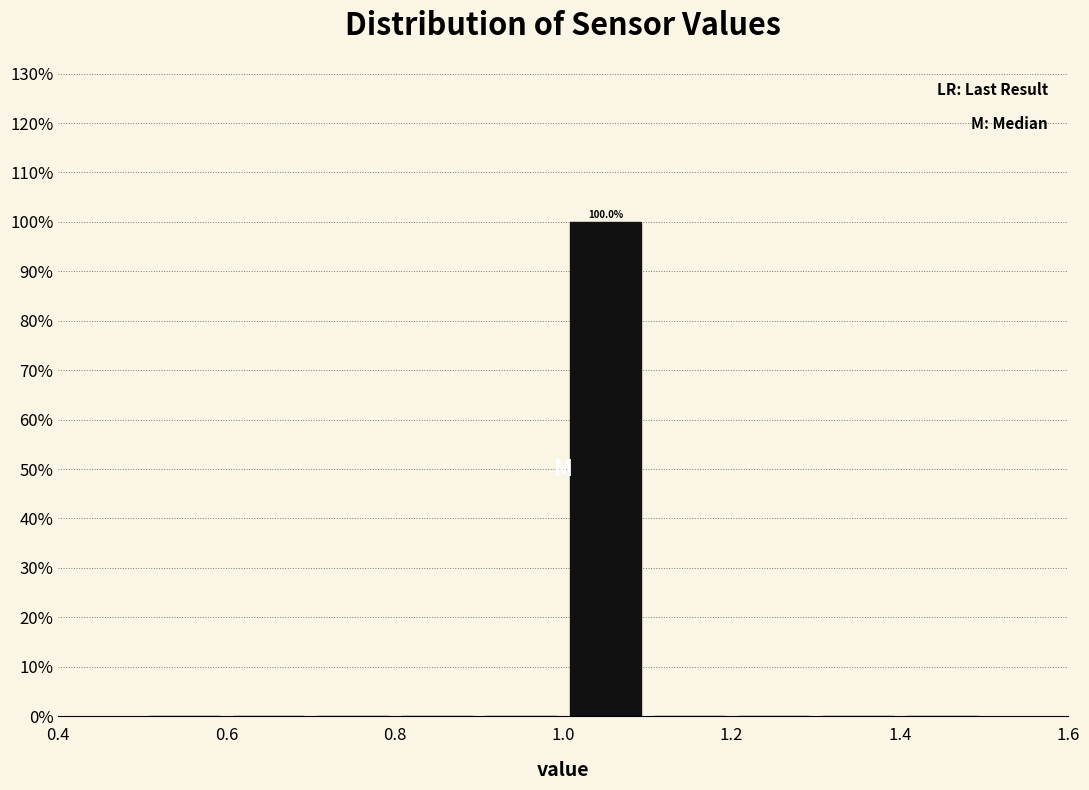

Over which range of the x-axis is the bar tallest?

1.0 to 1.1